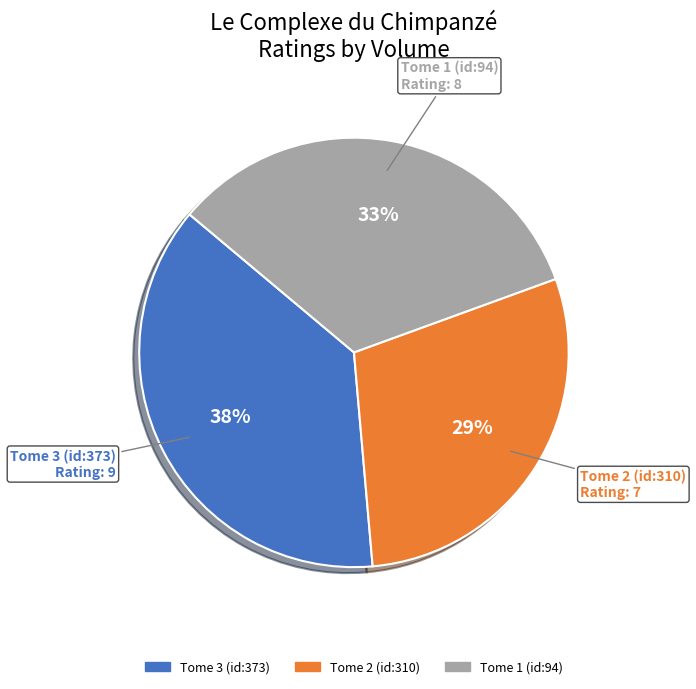

How many slices are in this pie chart?

3